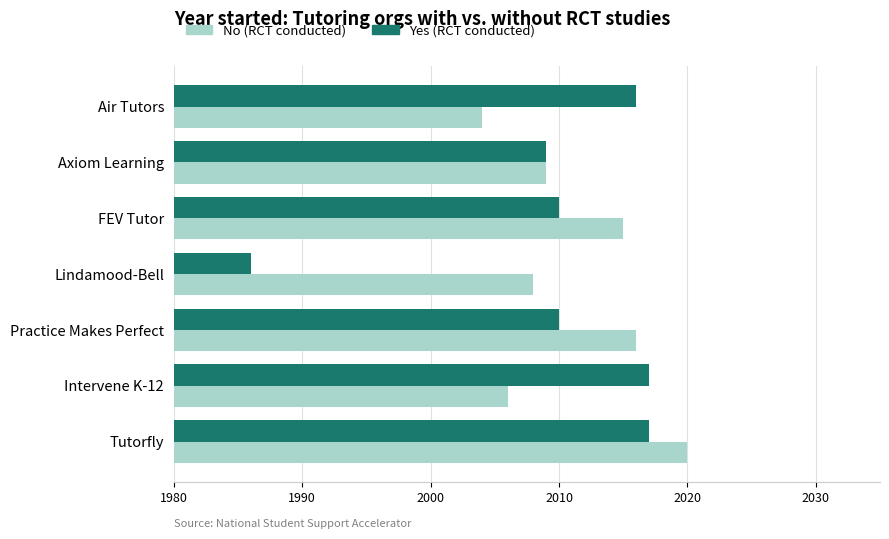

Rank the series by their maximum value, from lowest to highest.

Yes (RCT conducted), No (RCT conducted)